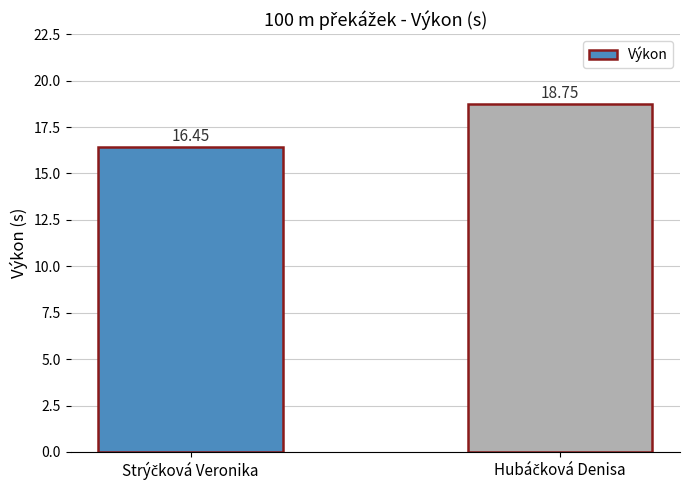

What is the average value?

17.6